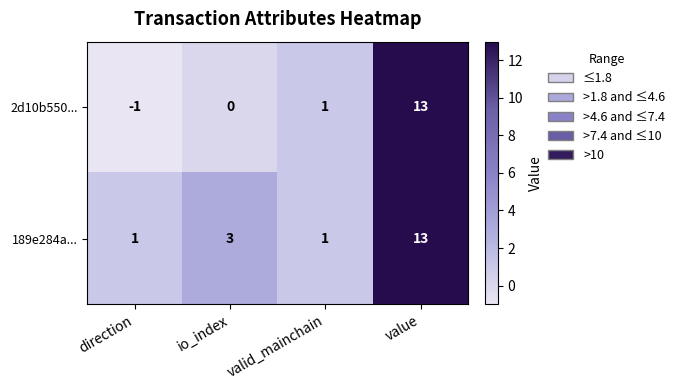

Where is 2d10b550... nearest to the value 6?

valid_mainchain